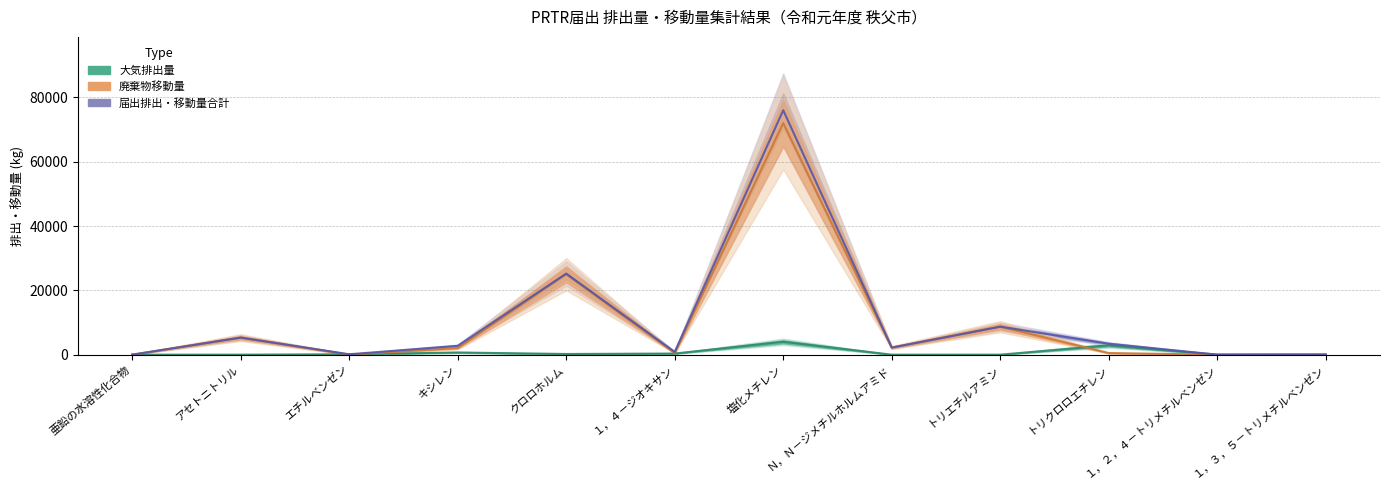

Which series has the widest spread of values?

届出移動量合計